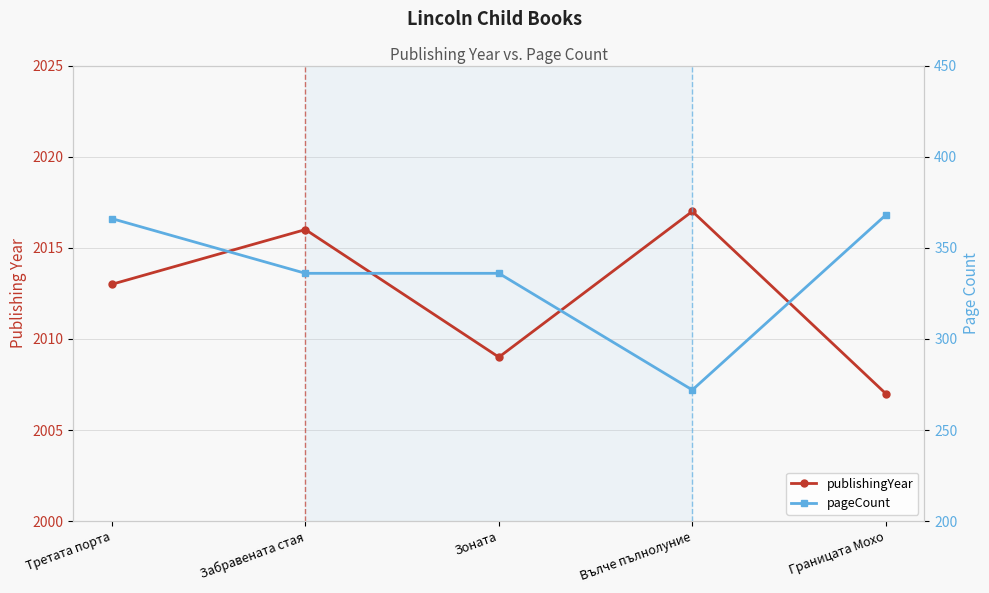

Which series has the widest spread of values?

pageCount